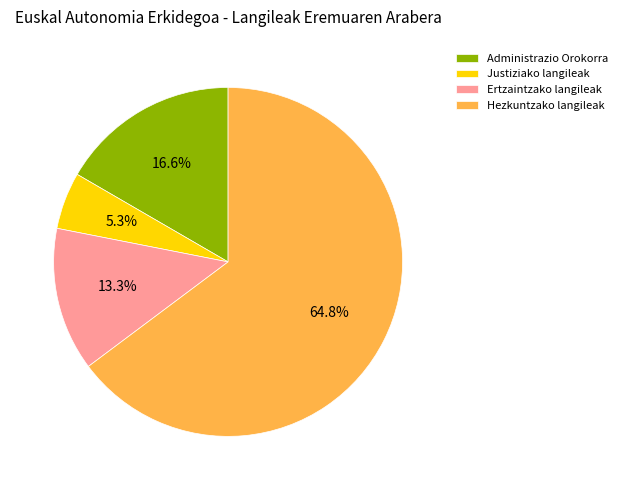

What is the majority slice?

Hezkuntzako langileak